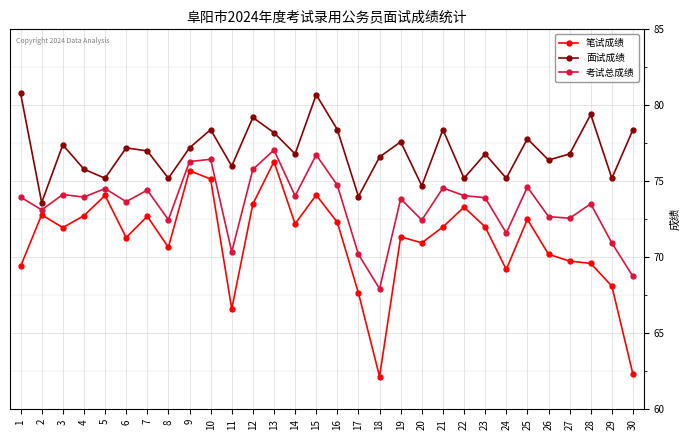

Does the chart have visible grid lines?

Yes